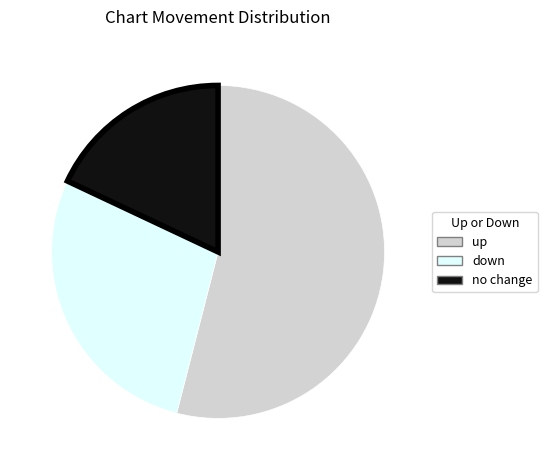

Does any single category account for the majority?

Yes